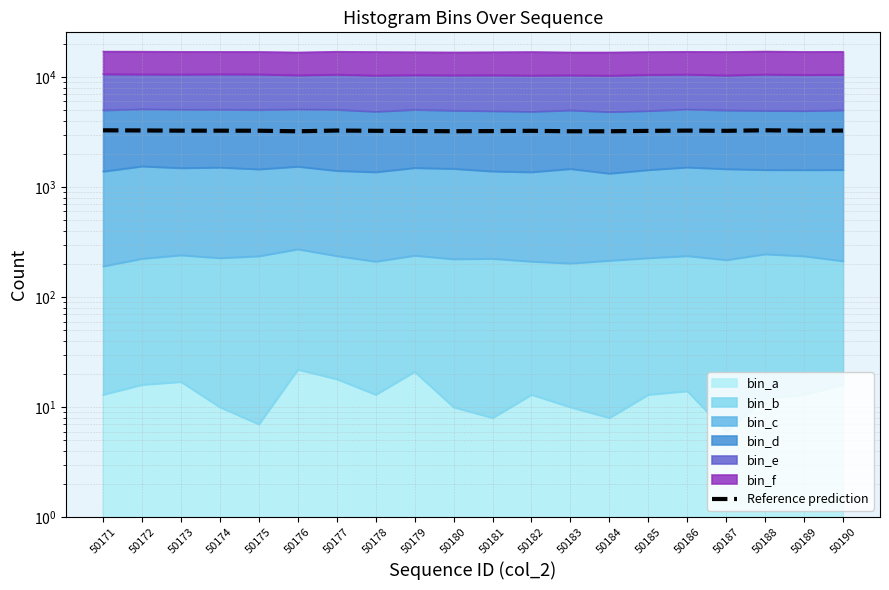

Where is the data nearest to the value 3247?

50178